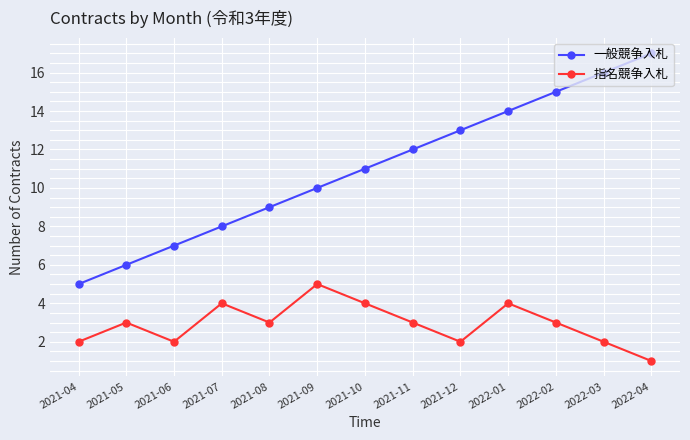

How many lines are shown in the chart?

2